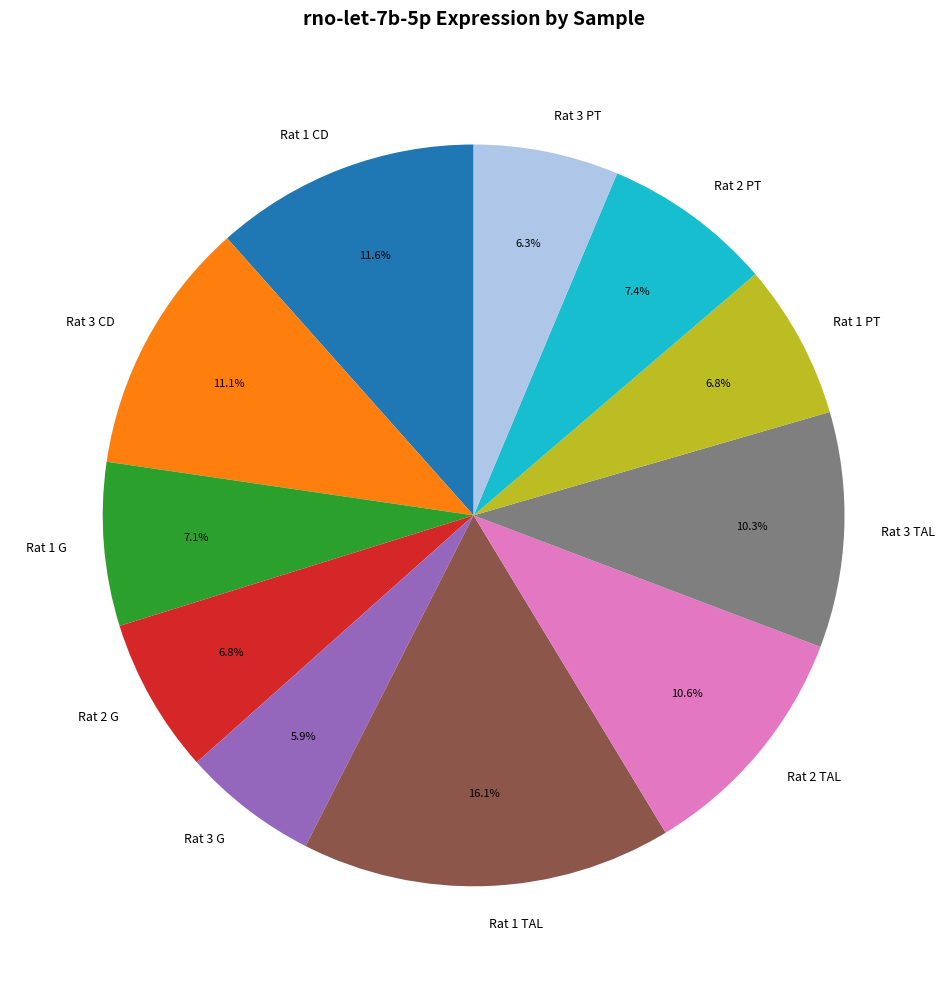

How many slices are in this pie chart?

11